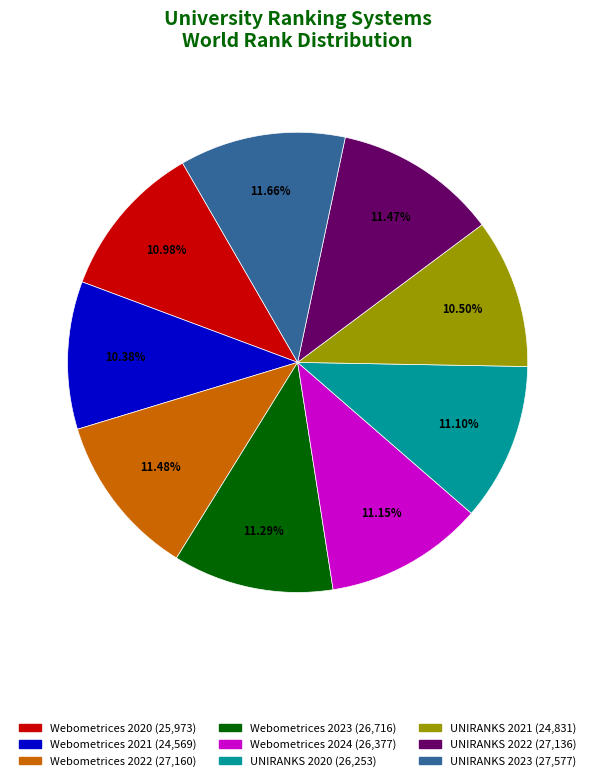

How many slices are in this pie chart?

9